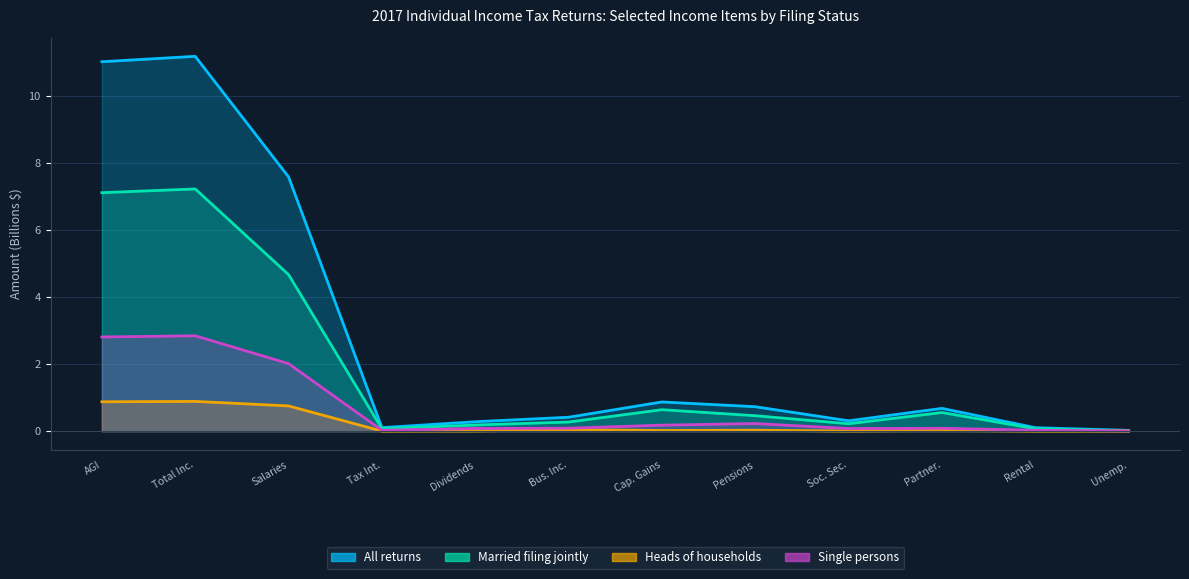

What is the total value across all series at Total Inc.?

22.1